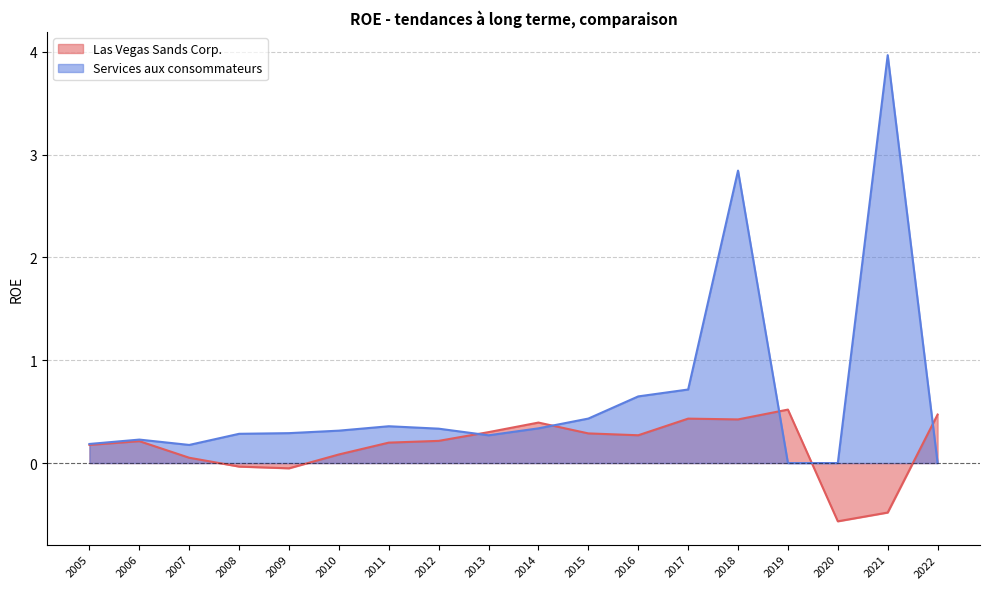

Reading left to right, transcribe all the data shown in this chart.

Las Vegas Sands Corp.: 2022=0.5	2021=-0.5	2020=-0.6	2019=0.5	2018=0.4	2017=0.4	2016=0.3	2015=0.3	2014=0.4	2013=0.3	2012=0.2	2011=0.2	2010=0.1	2009=-0.1	2008=-0.0	2007=0.1	2006=0.2	2005=0.2
Services aux consommateurs: 2022=0.0	2021=4.0	2020=0.0	2019=0.0	2018=2.8	2017=0.7	2016=0.6	2015=0.4	2014=0.3	2013=0.3	2012=0.3	2011=0.4	2010=0.3	2009=0.3	2008=0.3	2007=0.2	2006=0.2	2005=0.2